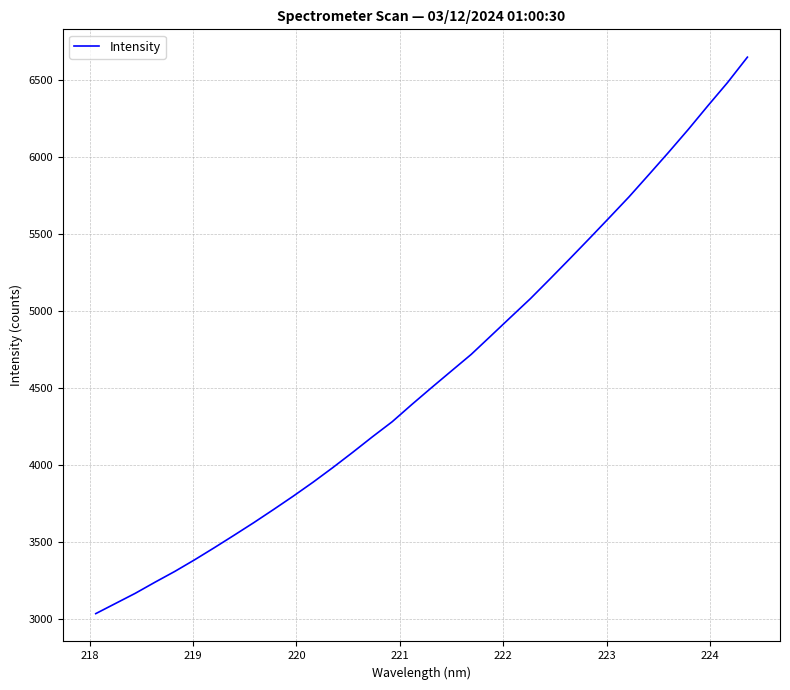

What is the smallest value displayed?

3037.7